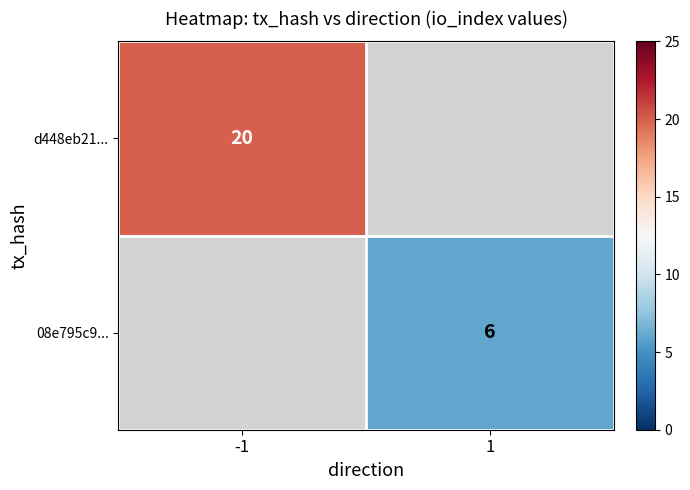

Is it true that 08e795c9... equals 6 at 1?

True